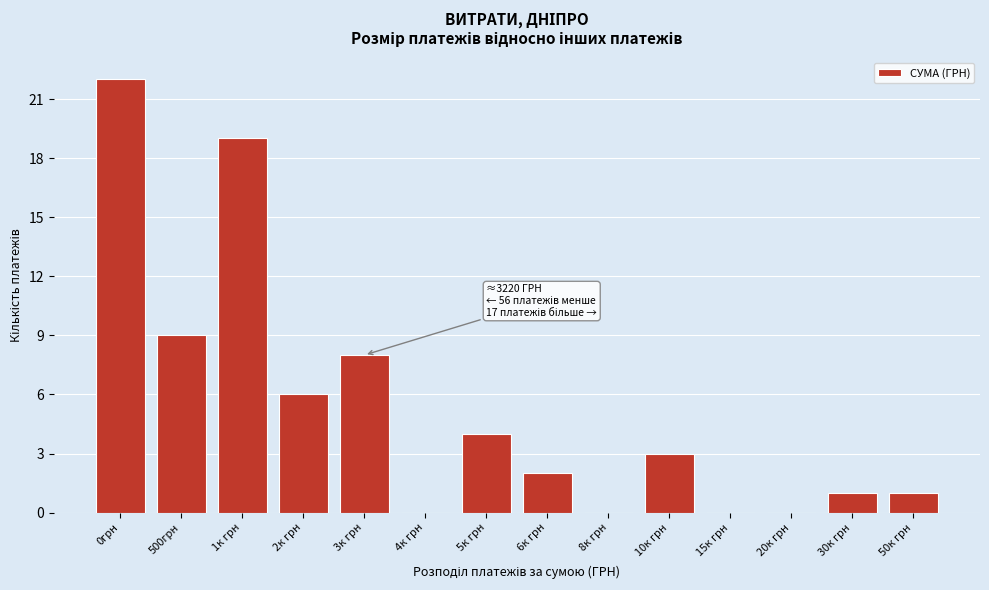

Reading left to right, list all the values displayed in this chart.

0грн=22	500грн=9	1к грн=19	2к грн=6	3к грн=8	4к грн=0	5к грн=4	6к грн=2	8к грн=0	10к грн=3	15к грн=0	20к грн=0	30к грн=1	50к грн=1